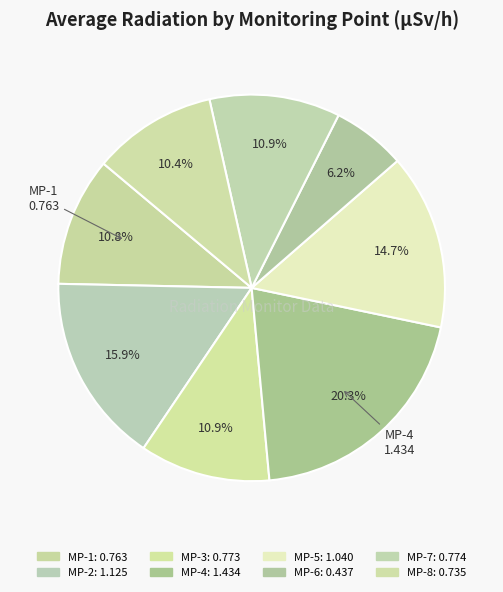

Which has a higher value, MP-3 or MP-4?

MP-4